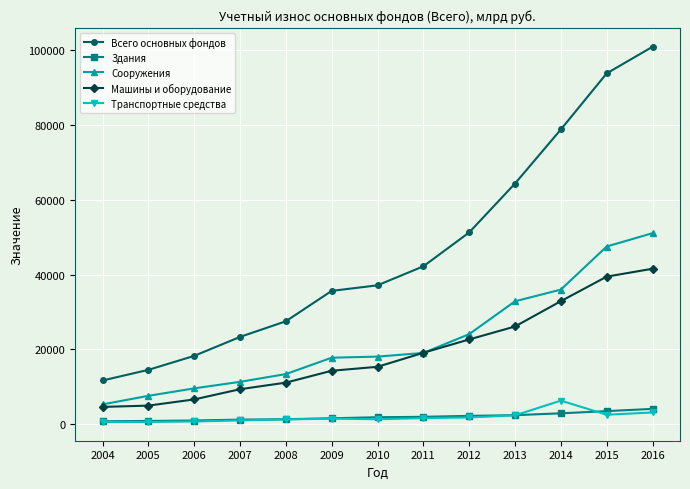

True or false: Машины и оборудование has more than 2 points higher than both neighbors.

False